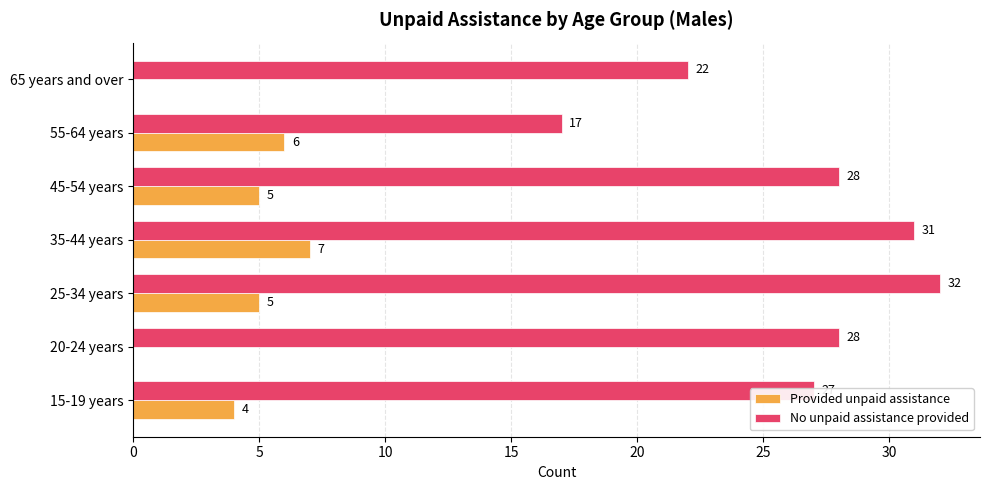

The value of Provided unpaid assistance at 35-44 years is 7. True or false?

True